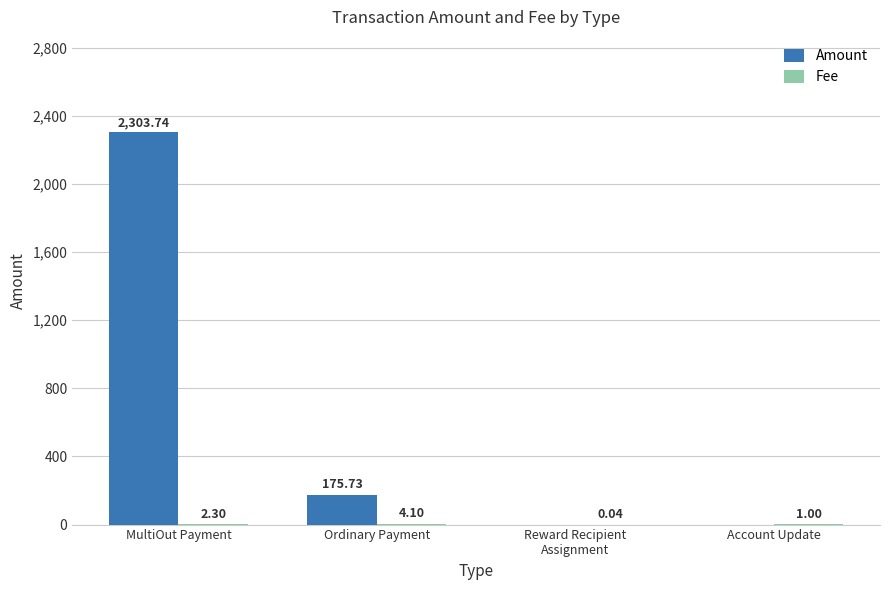

At which label is Amount closest to 1151?

Ordinary Payment